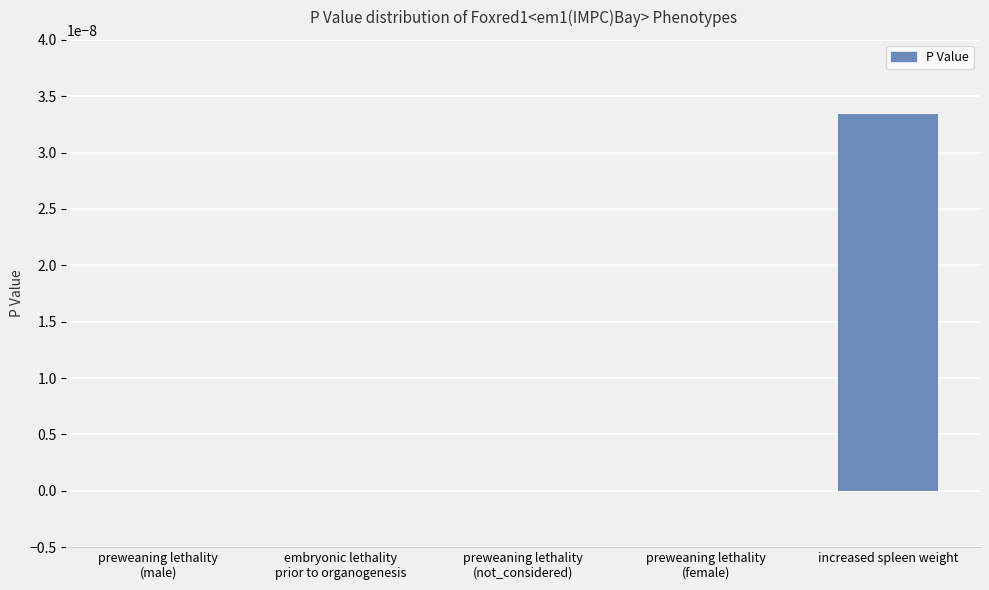

At which category does the chart reach its peak across all series?

increased spleen weight